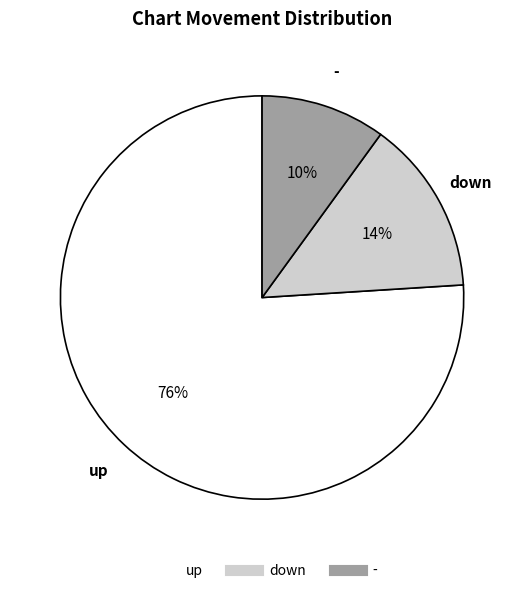

Is the sum of - and up greater than half?

Yes